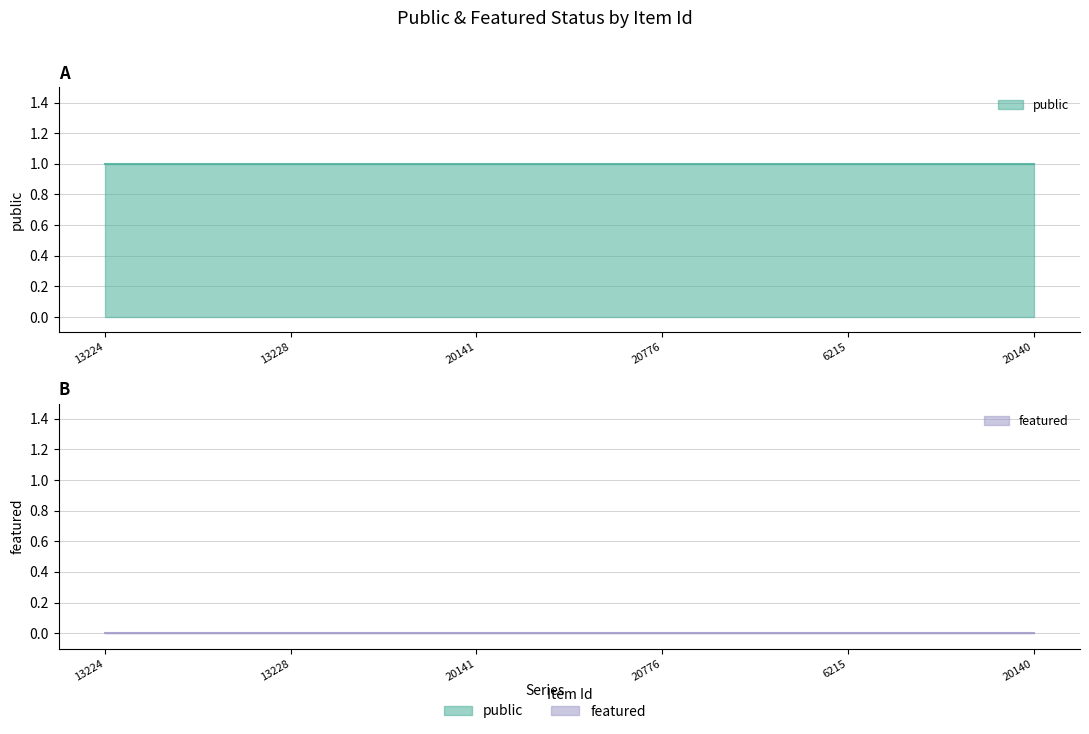

True or false: featured and public intersect in this chart.

False